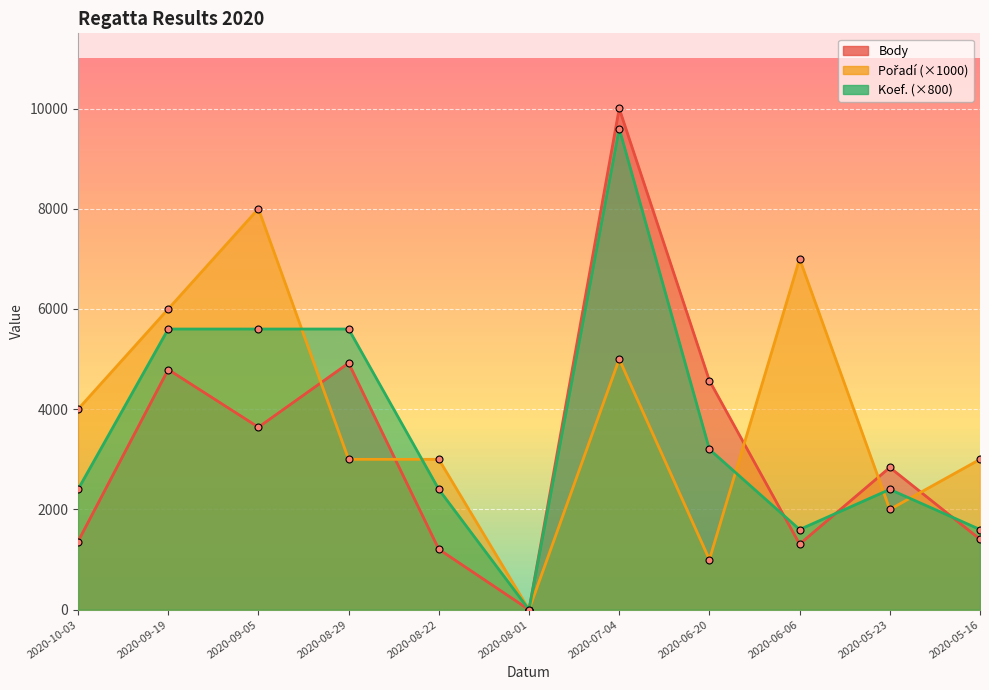

The Pořadí series shows 0 at 2020-08-01. True or false?

True